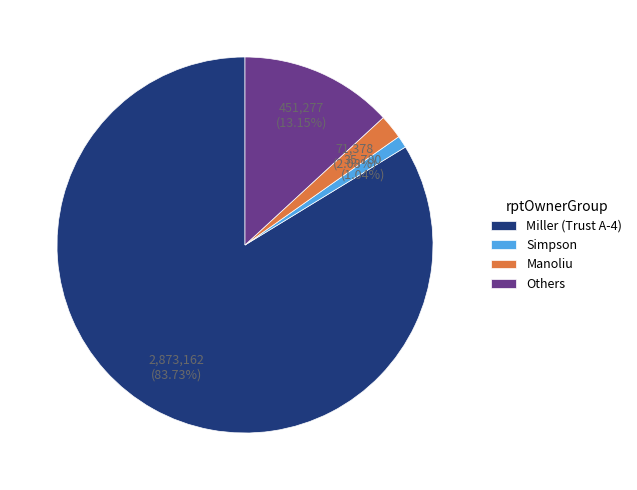

Which category accounts for the majority?

Miller (Trust A-4)